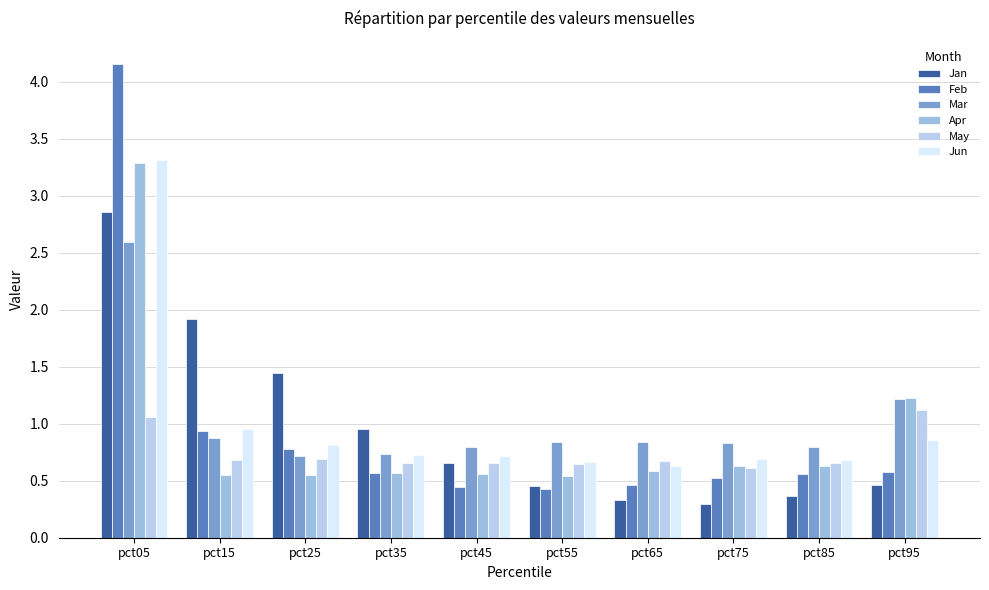

At how many categories does at least one series exceed 1?

4